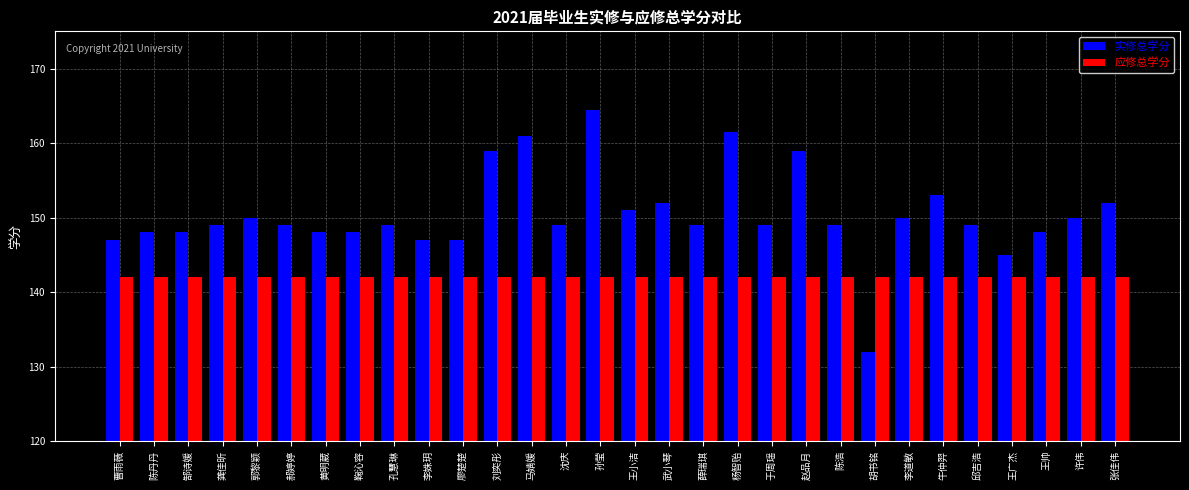

What is the difference between the highest and lowest values at 赵品月?

17.0